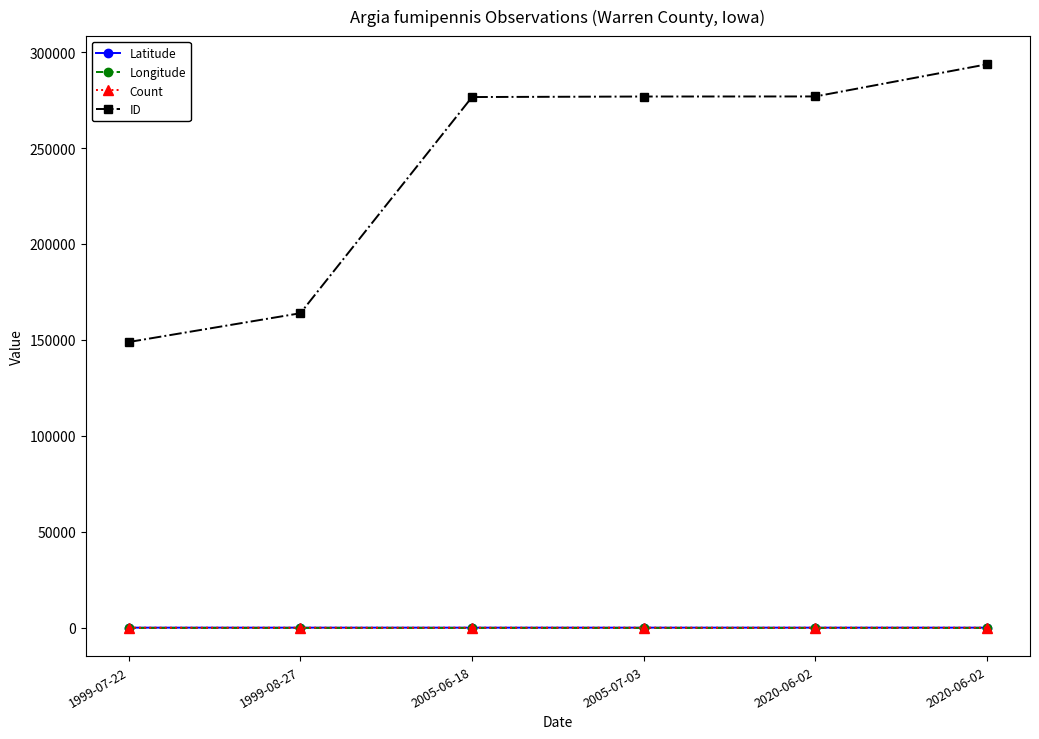

What is the label of the 1st point from the left?

1999-07-22